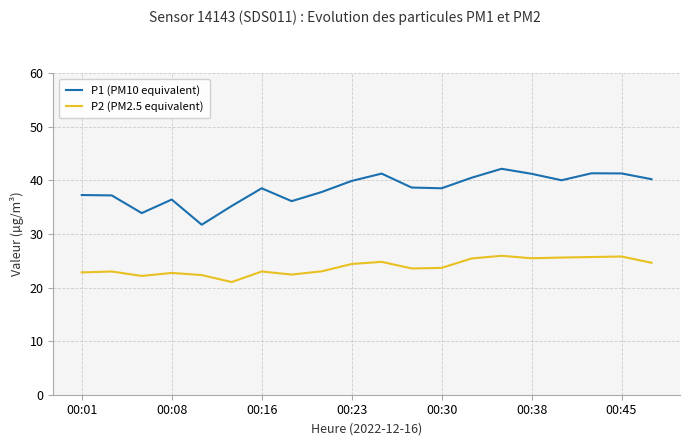

Which series has the largest range (max minus min)?

P1 (PM10 equivalent)